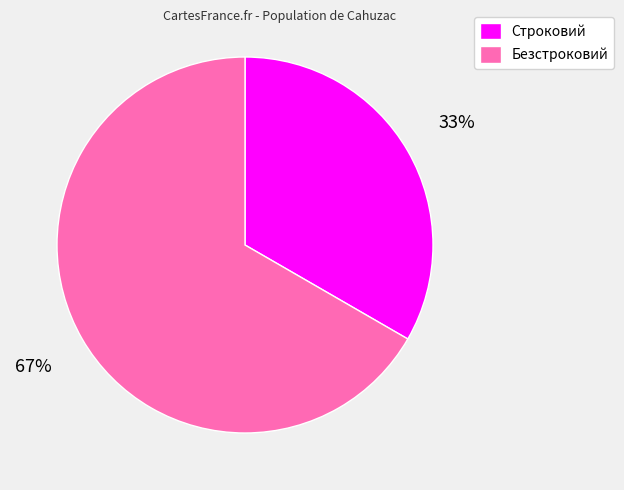

Rank the categories by value from highest to lowest.

Безстроковий, Строковий